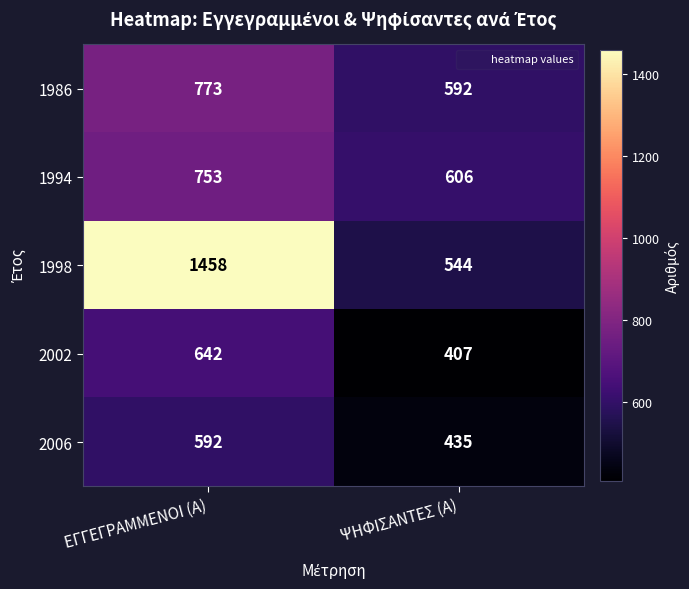

How many series are shown in this chart?

5